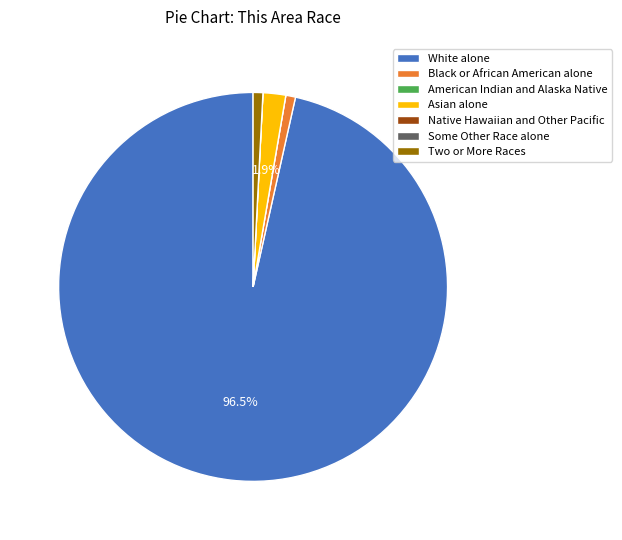

Which category has the biggest portion of the pie?

White alone